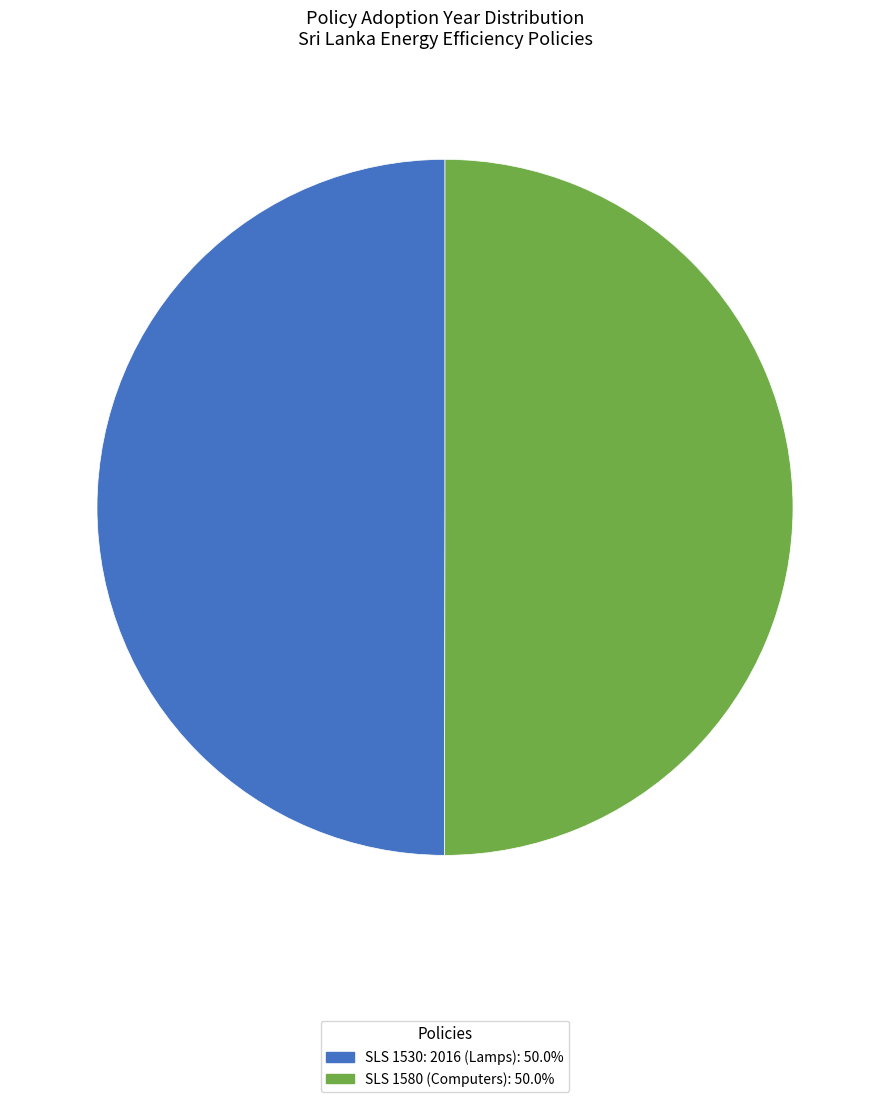

How many segments does this pie chart have?

2